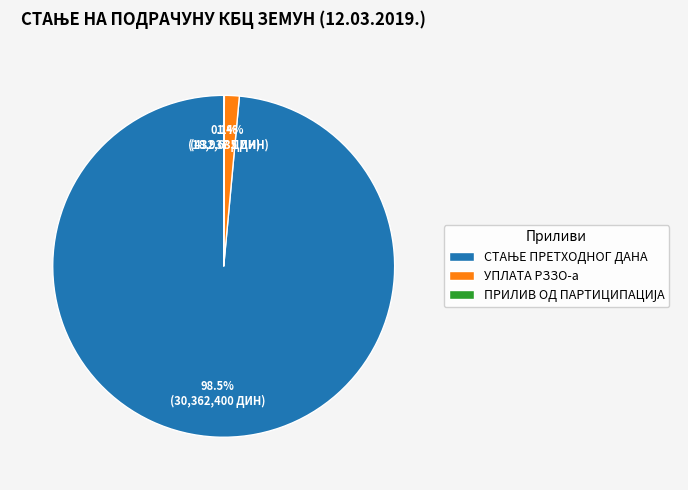

Is УПЛАТА РЗЗО-а the majority of the pie?

No